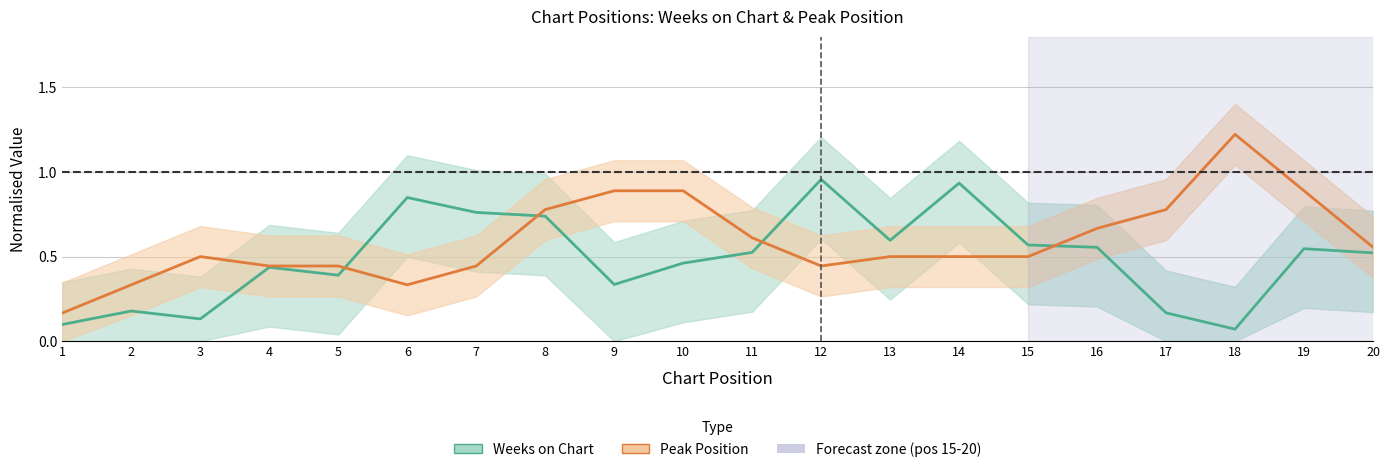

Read the Peak Position value at 8.

0.8